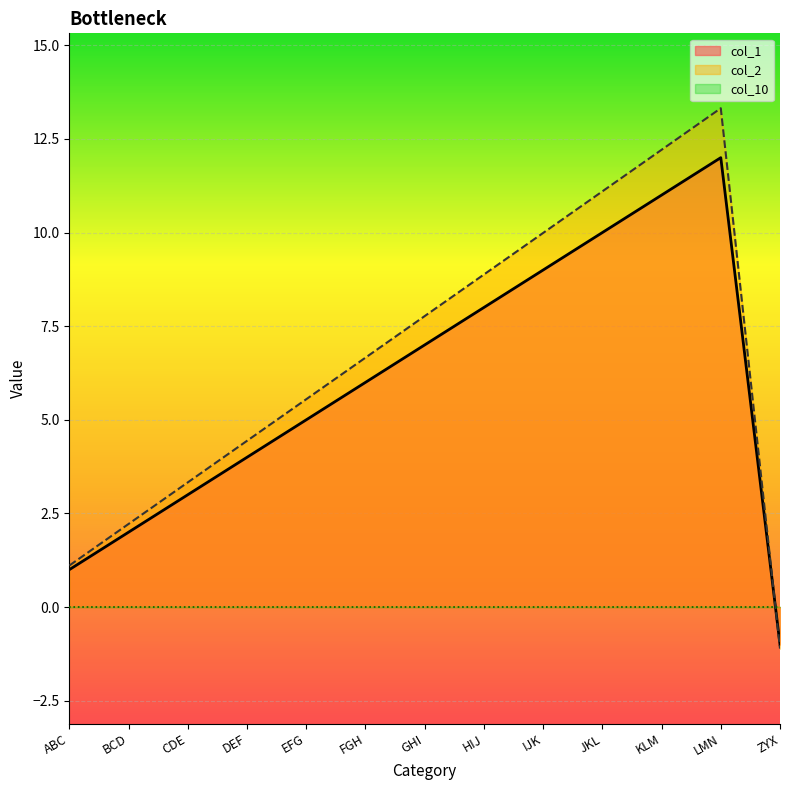

What is the difference between the col_2 values at BCD and KLM?

10.0